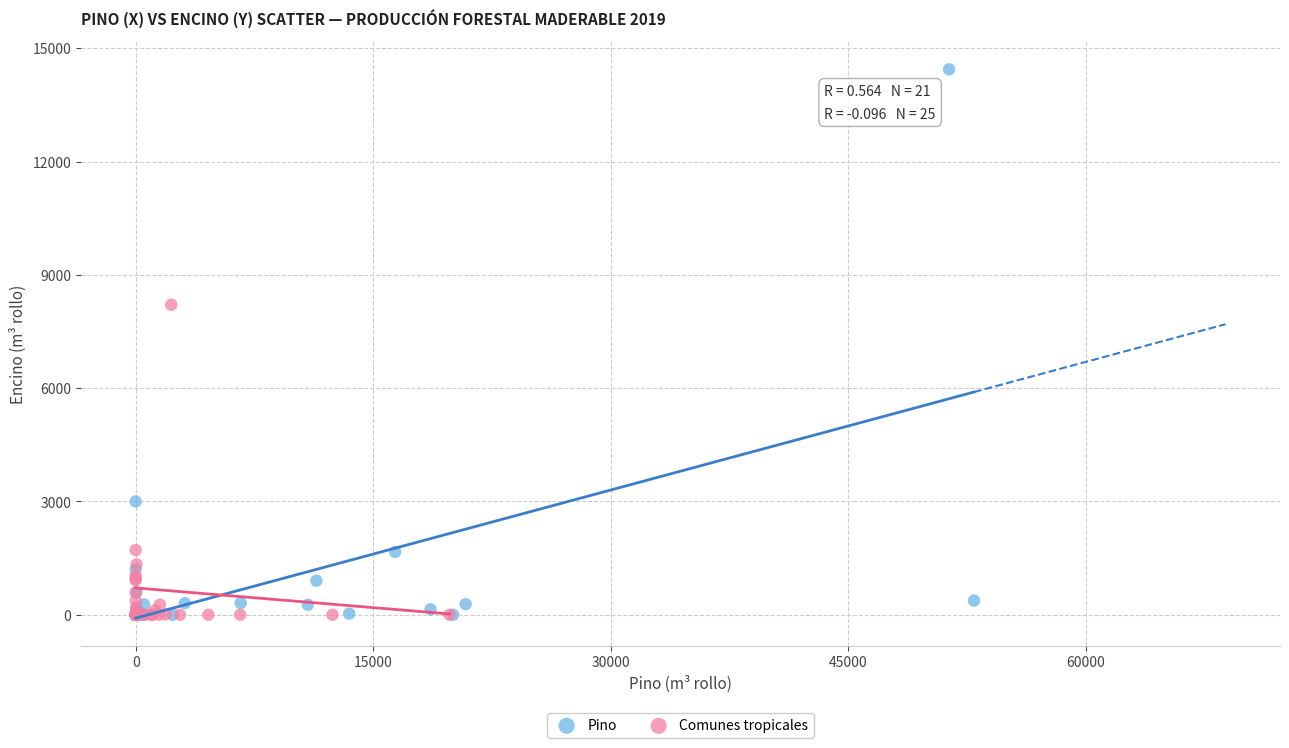

Which series reaches the maximum Y coordinate?

Pino